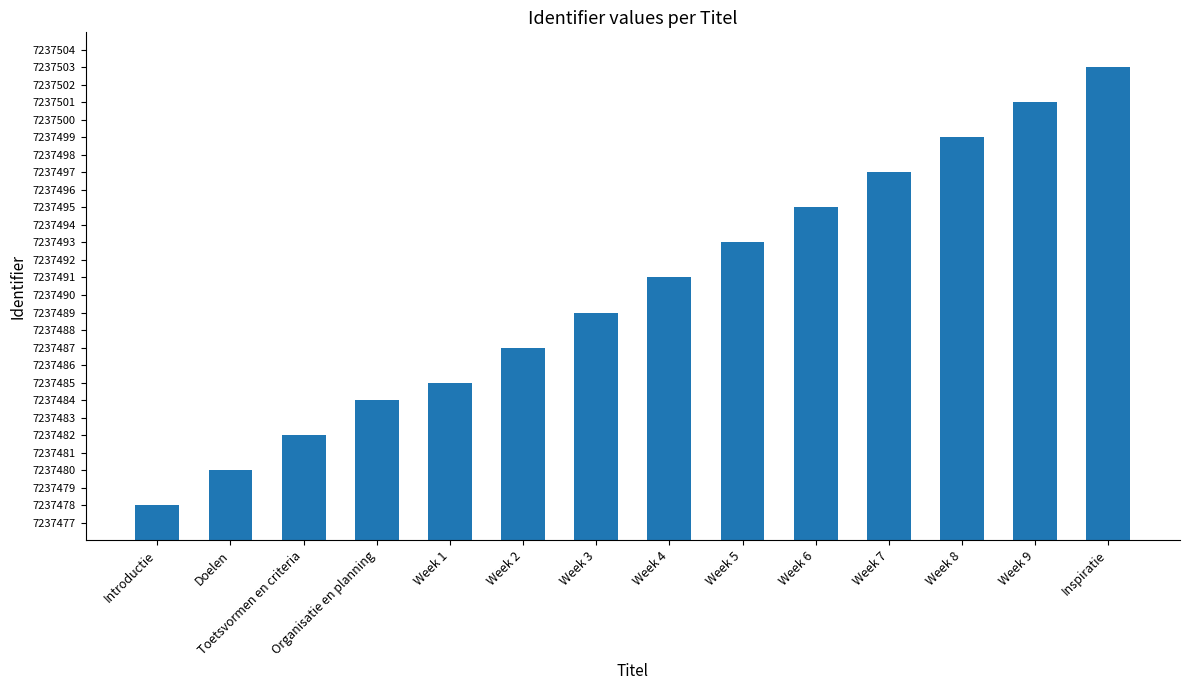

How many data points are less than 7237491?

7